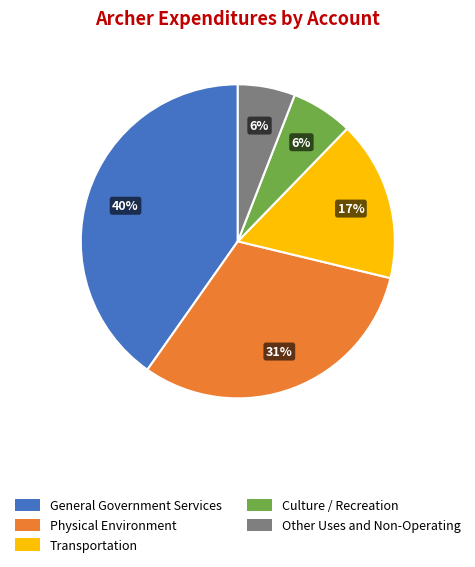

The General Government Services slice represents 32% of the pie. True or false?

False